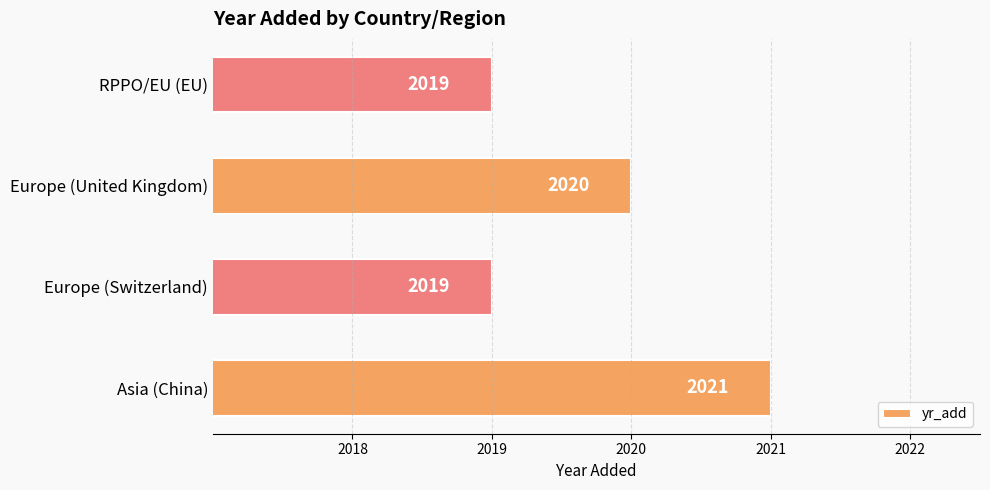

Count the number of categories in the chart.

4